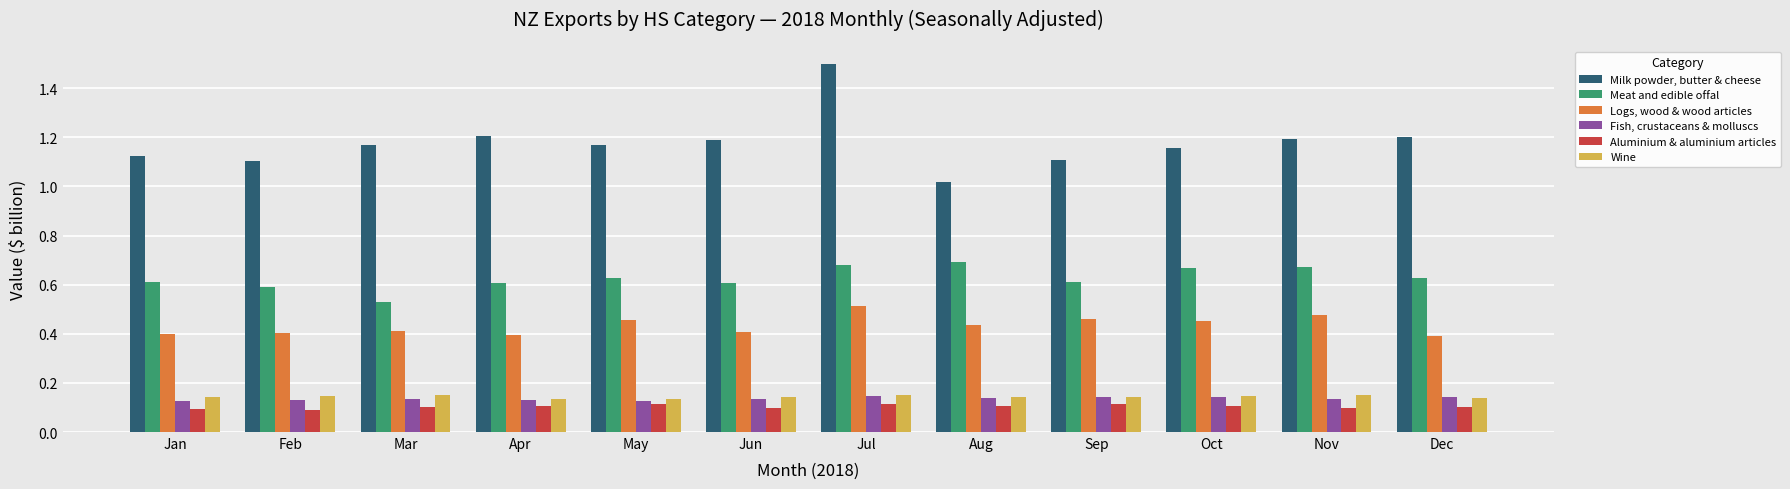

Which series has the widest spread of values?

Milk powder, butter & cheese